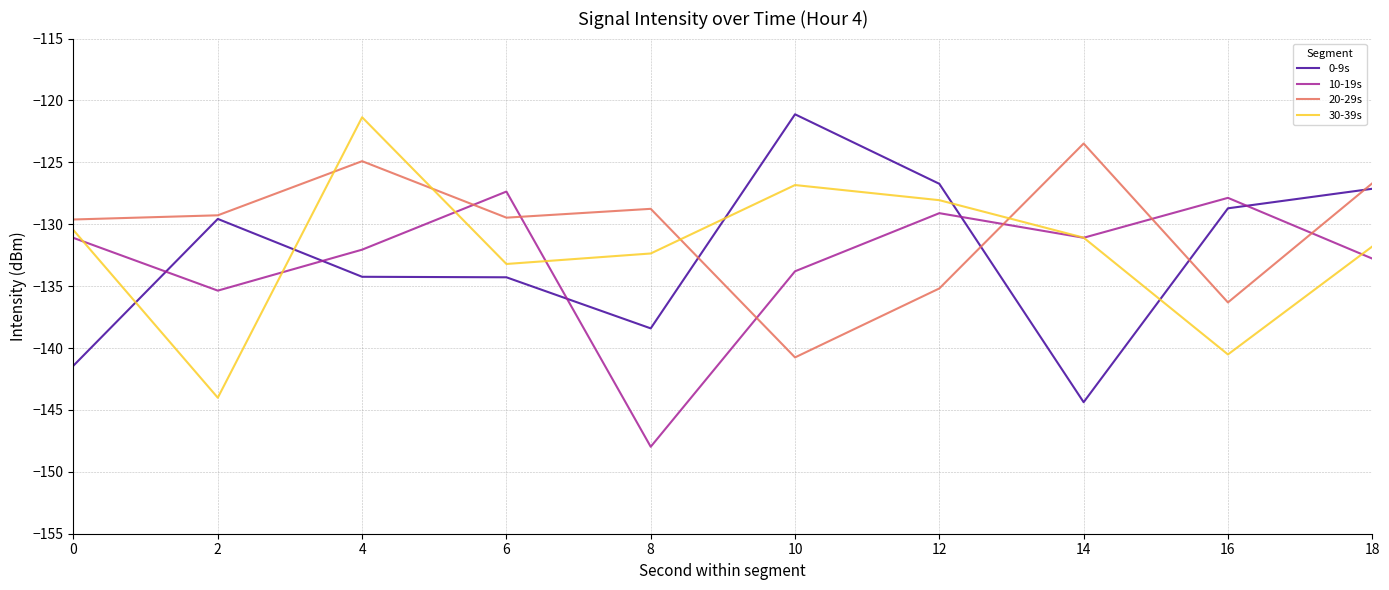

True or false: 20-29s has more than 1 points higher than both neighbors.

True